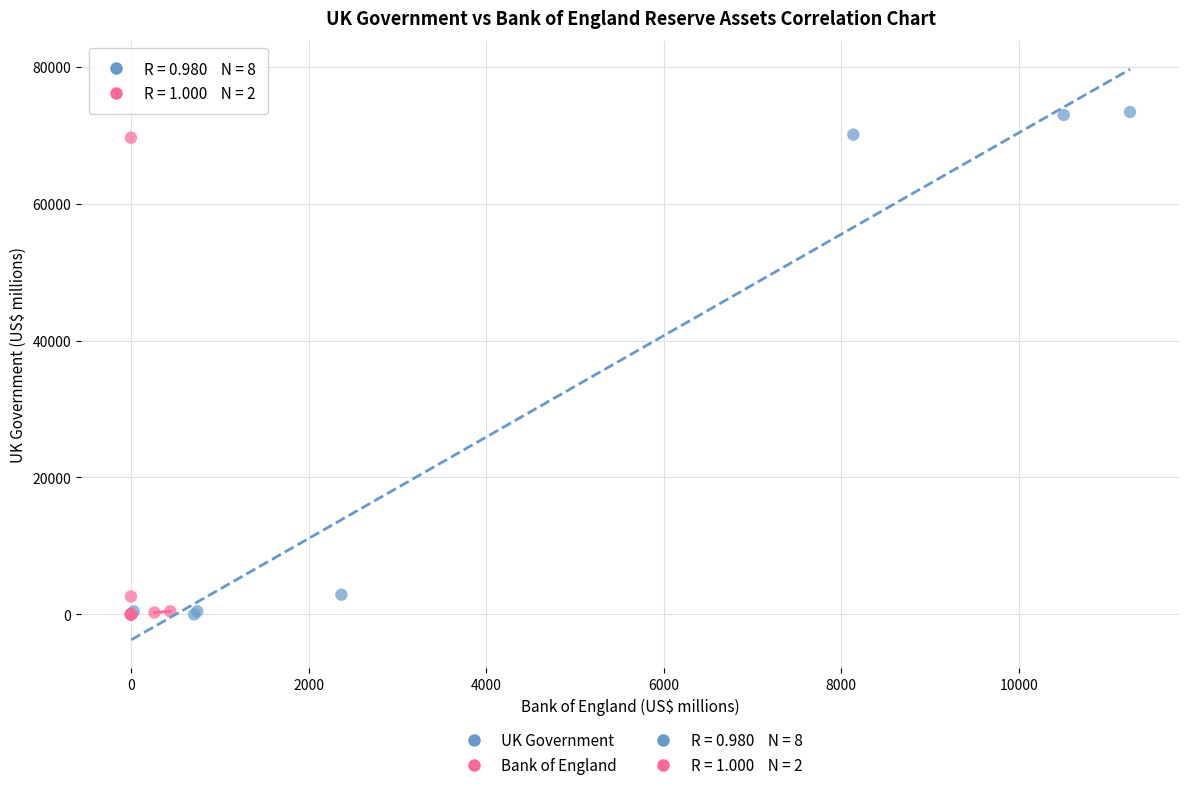

Which series contains the highest Y value?

UK Government